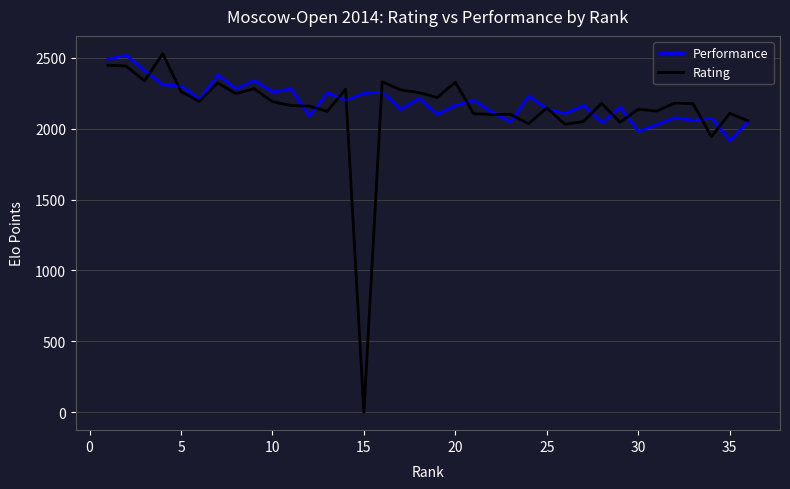

What is the minimum value for Performance?

1915